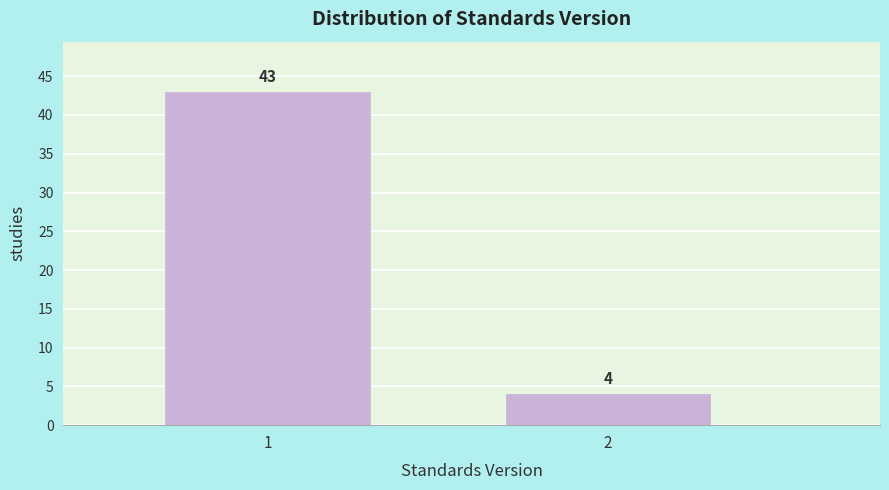

Reading left to right, list all the values displayed in this chart.

43	4